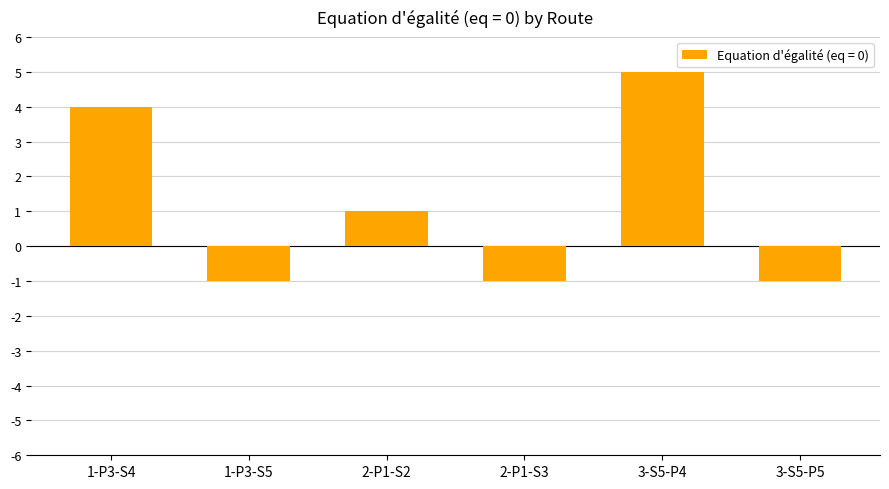

What is the average value?

1